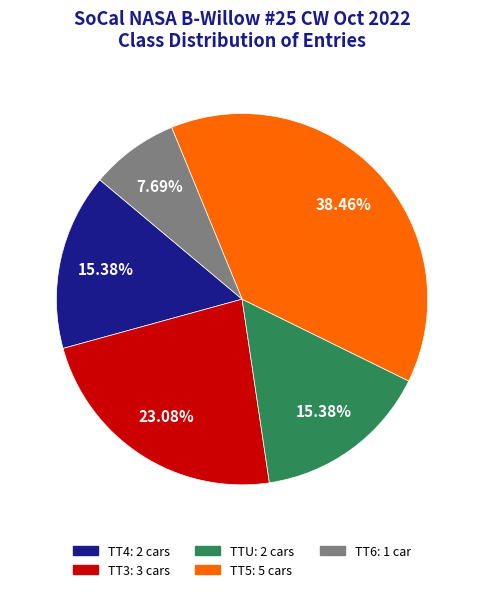

What is the ratio of the value at TT5 to the value at TT3?

1.7